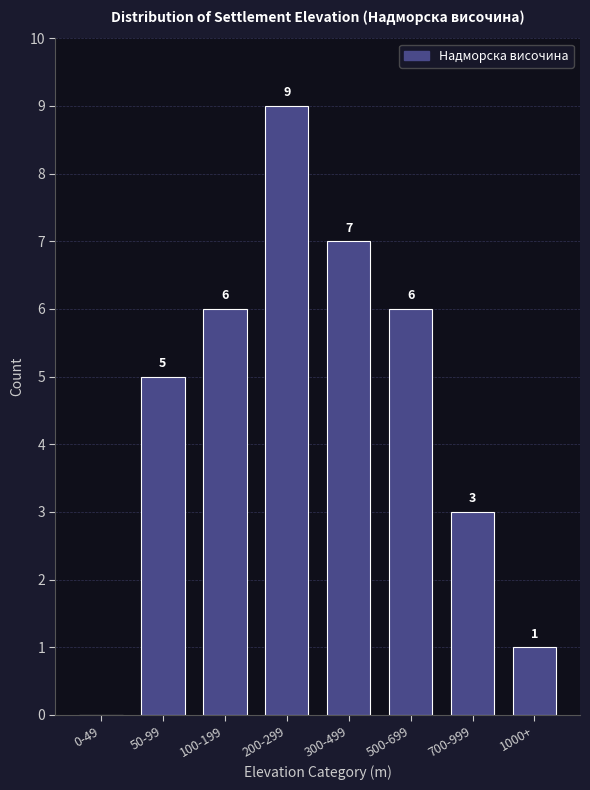

Reading left to right, extract all data points from this chart.

0-49=0	50-99=5	100-199=6	200-299=9	300-499=7	500-699=6	700-999=3	1000+=1